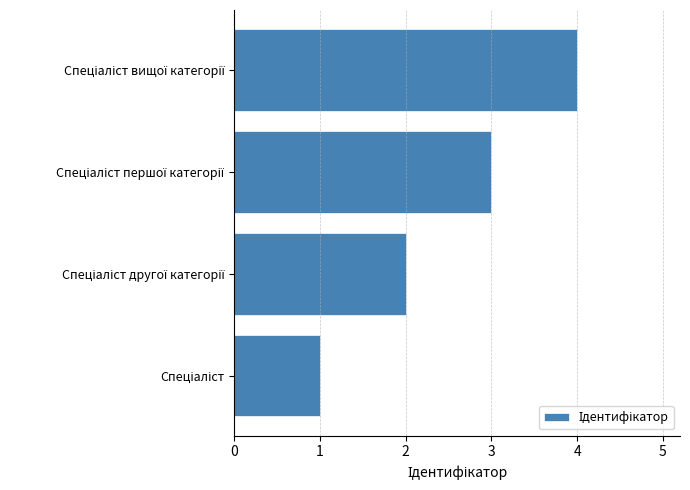

What is the maximum value shown in the chart?

4